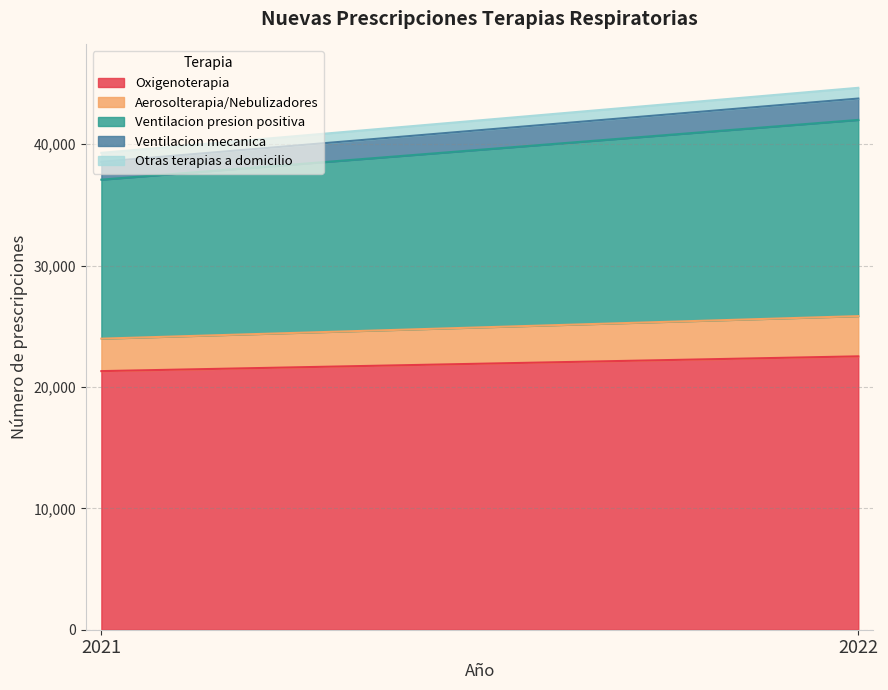

What is the value of the Aerosolterapia/Nebulizadores point at the 1st from the left?

2675